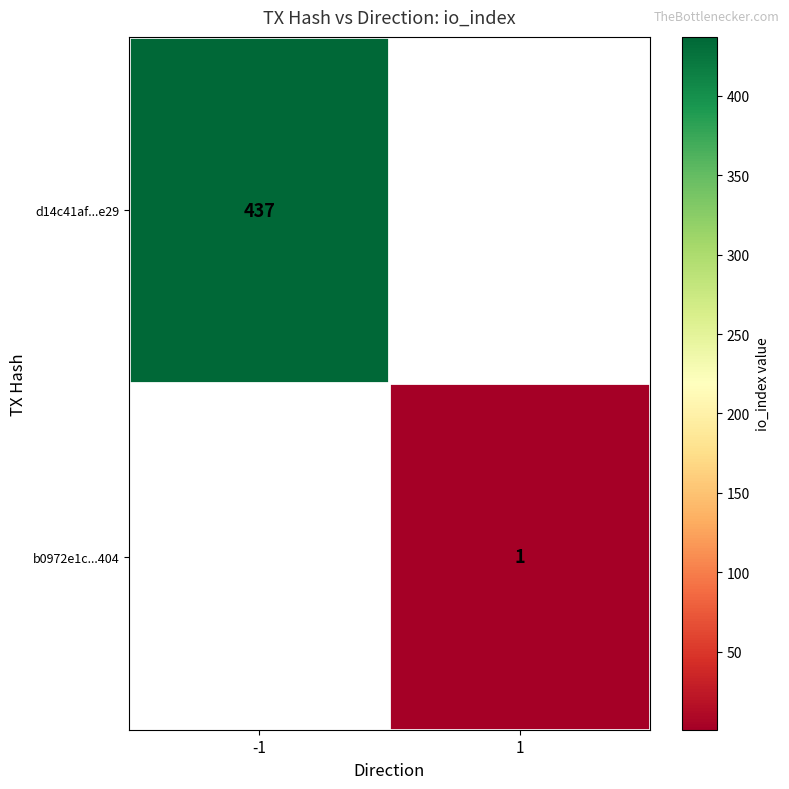

True or false: d14c41af...e29 has a value of 573 at -1.

False